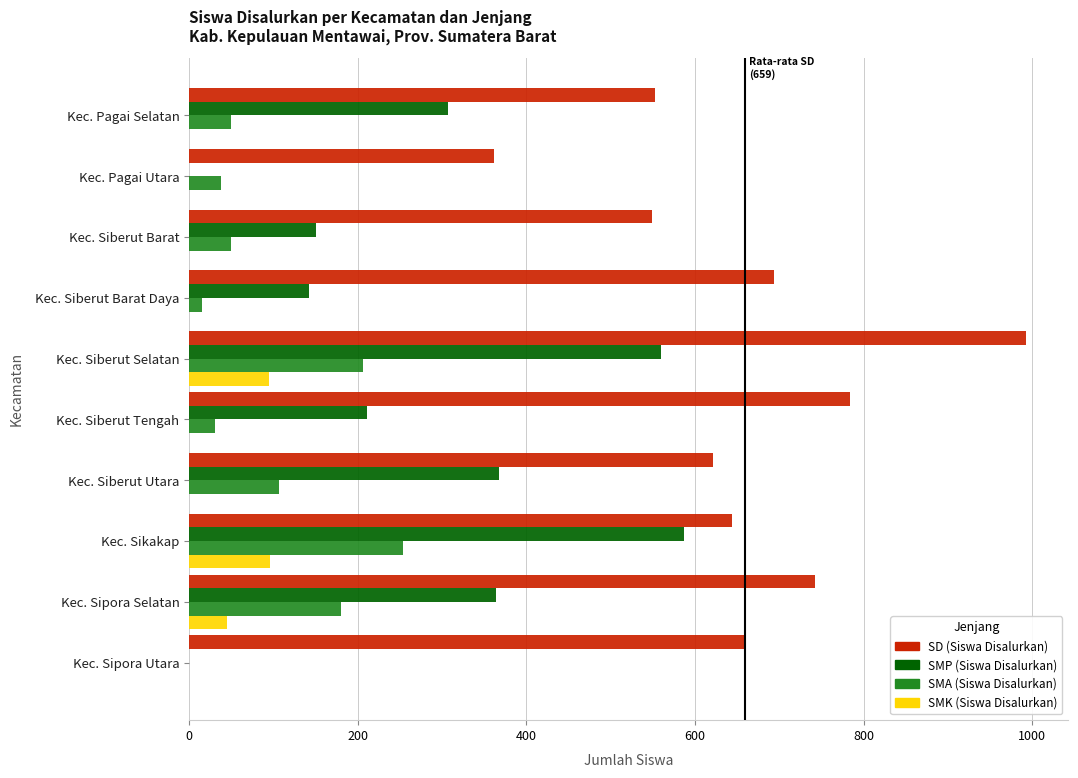

Between Kec. Siberut Barat and Kec. Siberut Tengah, which series saw the biggest shift?

SD (Siswa Disalurkan)